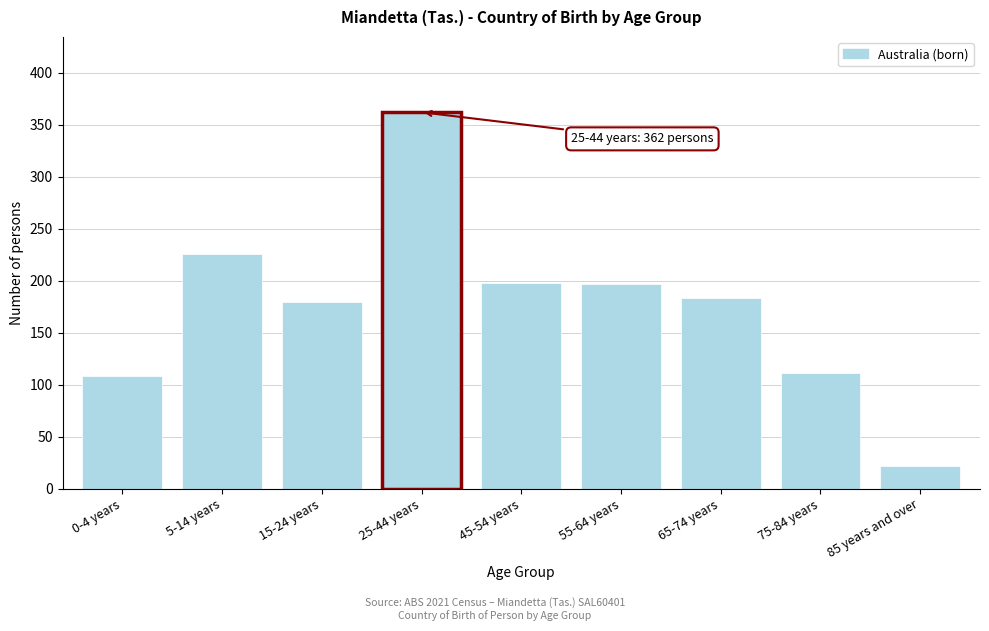

At which category does the chart reach its minimum across all series?

85 years and over